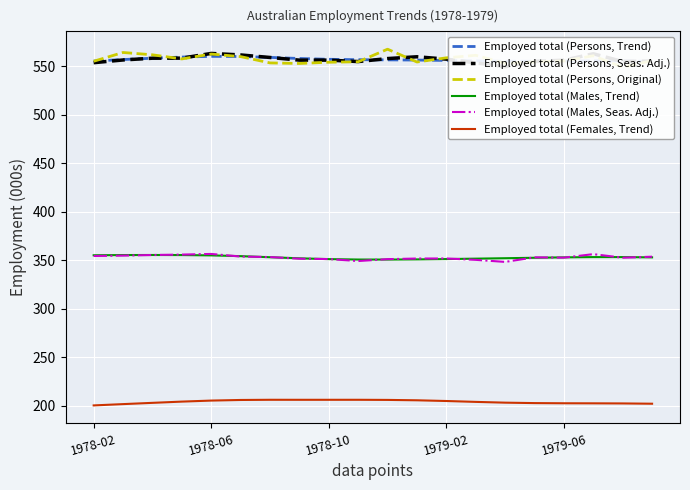

Is this an area chart (filled region under the line)?

No